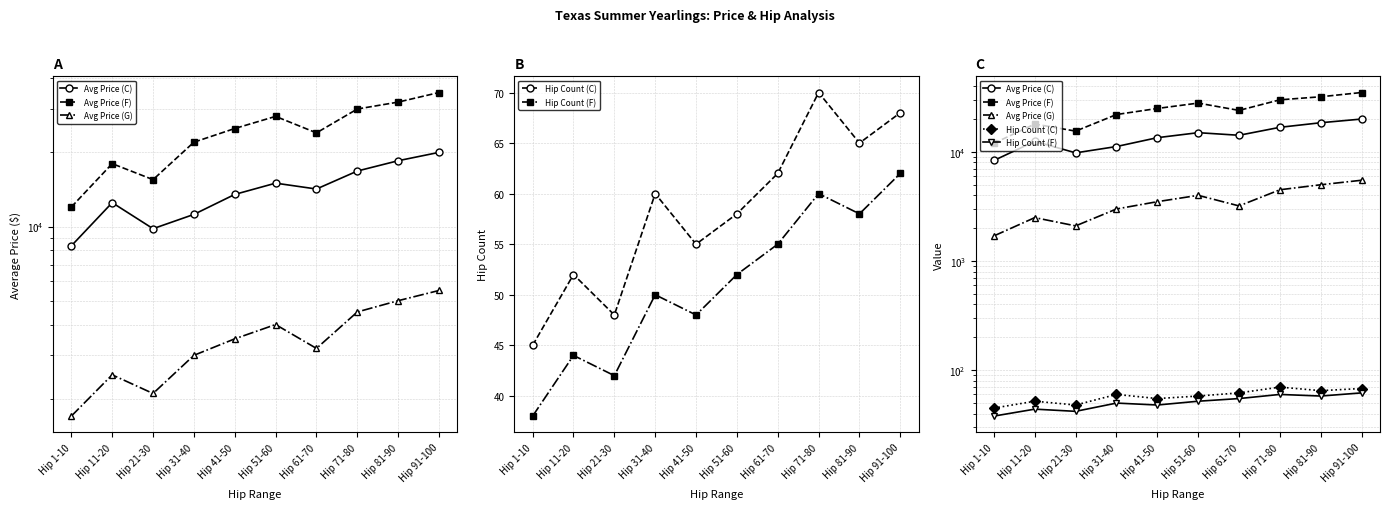

Reading left to right, extract all data points from this chart.

Avg Price (C): Hip 1-10=8347	Hip 11-20=12500	Hip 21-30=9800	Hip 31-40=11200	Hip 41-50=13500	Hip 51-60=15000	Hip 61-70=14200	Hip 71-80=16800	Hip 81-90=18500	Hip 91-100=20000
Avg Price (F): Hip 1-10=12000	Hip 11-20=18000	Hip 21-30=15500	Hip 31-40=22000	Hip 41-50=25000	Hip 51-60=28000	Hip 61-70=24000	Hip 71-80=30000	Hip 81-90=32000	Hip 91-100=35000
Avg Price (G): Hip 1-10=1700	Hip 11-20=2500	Hip 21-30=2100	Hip 31-40=3000	Hip 41-50=3500	Hip 51-60=4000	Hip 61-70=3200	Hip 71-80=4500	Hip 81-90=5000	Hip 91-100=5500
Hip Count (C): Hip 1-10=45	Hip 11-20=52	Hip 21-30=48	Hip 31-40=60	Hip 41-50=55	Hip 51-60=58	Hip 61-70=62	Hip 71-80=70	Hip 81-90=65	Hip 91-100=68
Hip Count (F): Hip 1-10=38	Hip 11-20=44	Hip 21-30=42	Hip 31-40=50	Hip 41-50=48	Hip 51-60=52	Hip 61-70=55	Hip 71-80=60	Hip 81-90=58	Hip 91-100=62